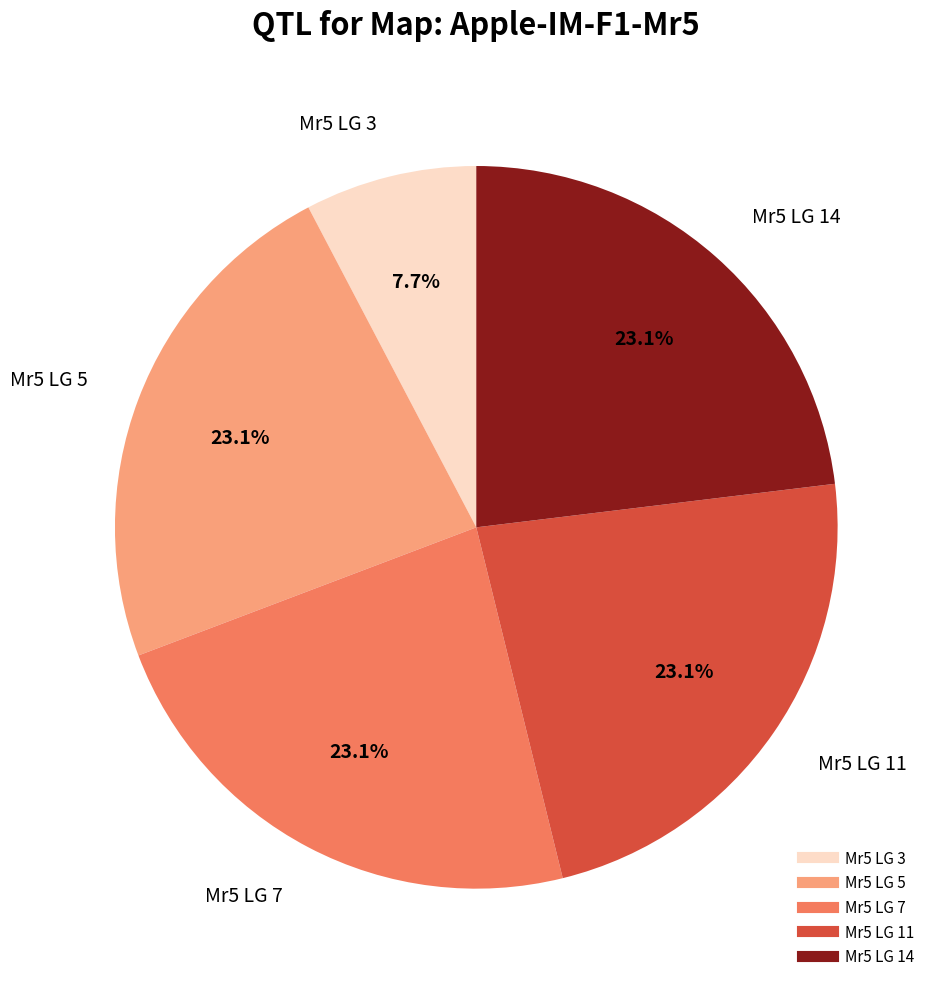

How many segments does this pie chart have?

5